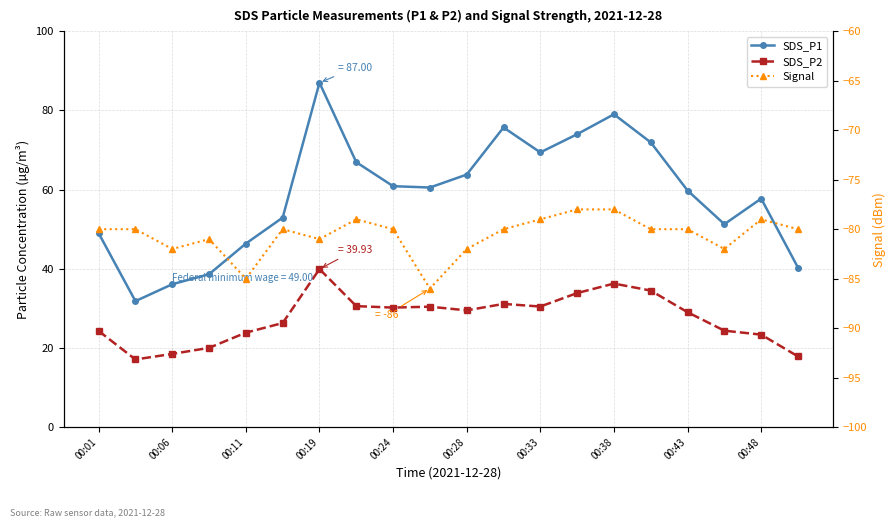

What is the difference between the maximum and minimum values in the SDS_P1 series?

55.2